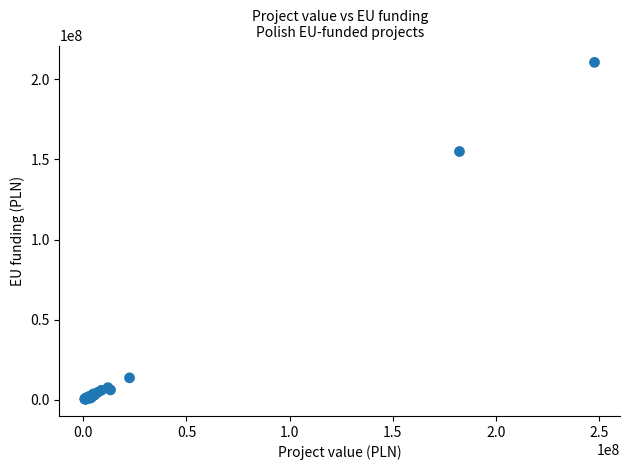

What Y value in the scatter plot is closest to 105493528?

154912422.1